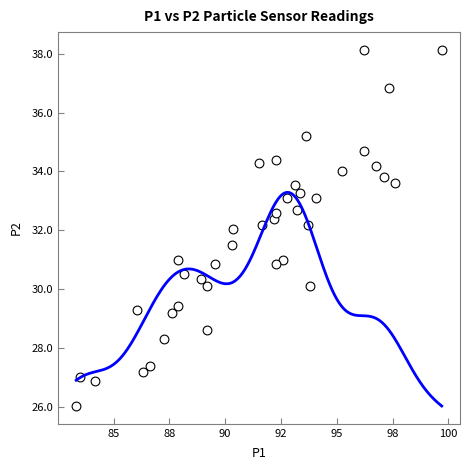

What is the range of Y values (max minus min)?

12.1